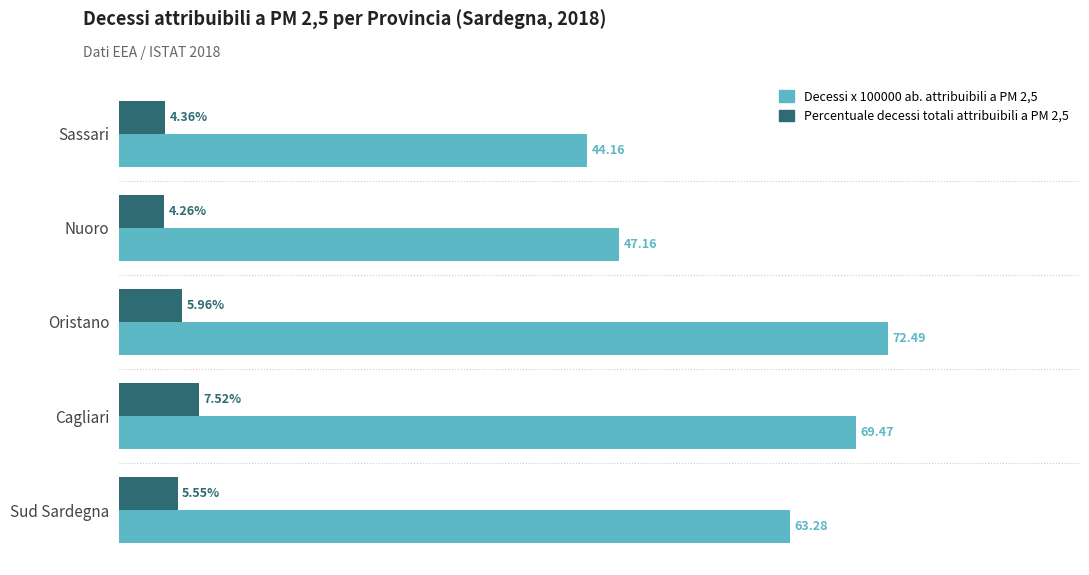

At which label does Percentuale decessi totali attribuibili a PM 2,5 reach its peak?

Cagliari